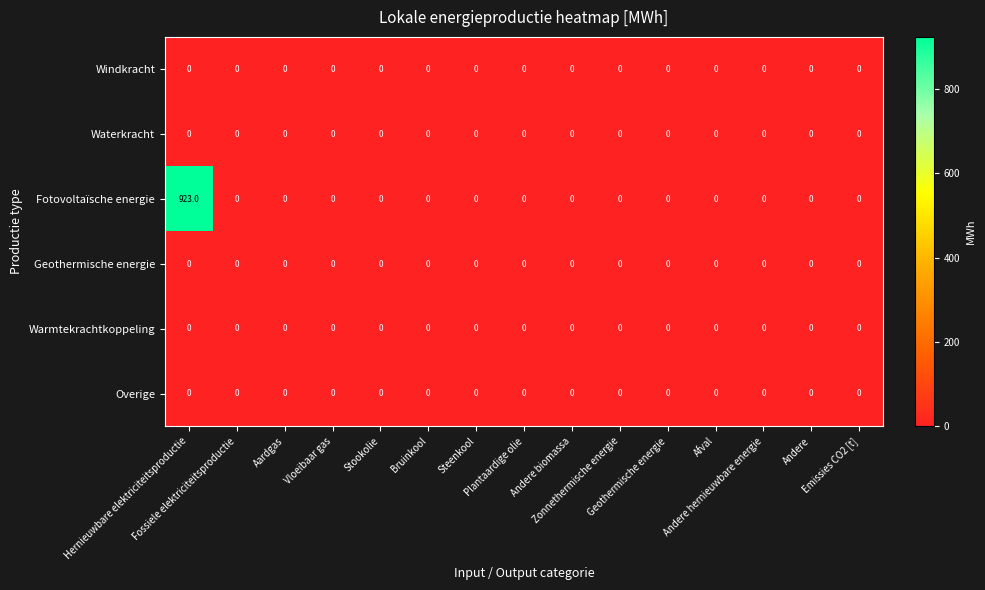

Which series has the largest range (max minus min)?

Fotovoltaïsche energie